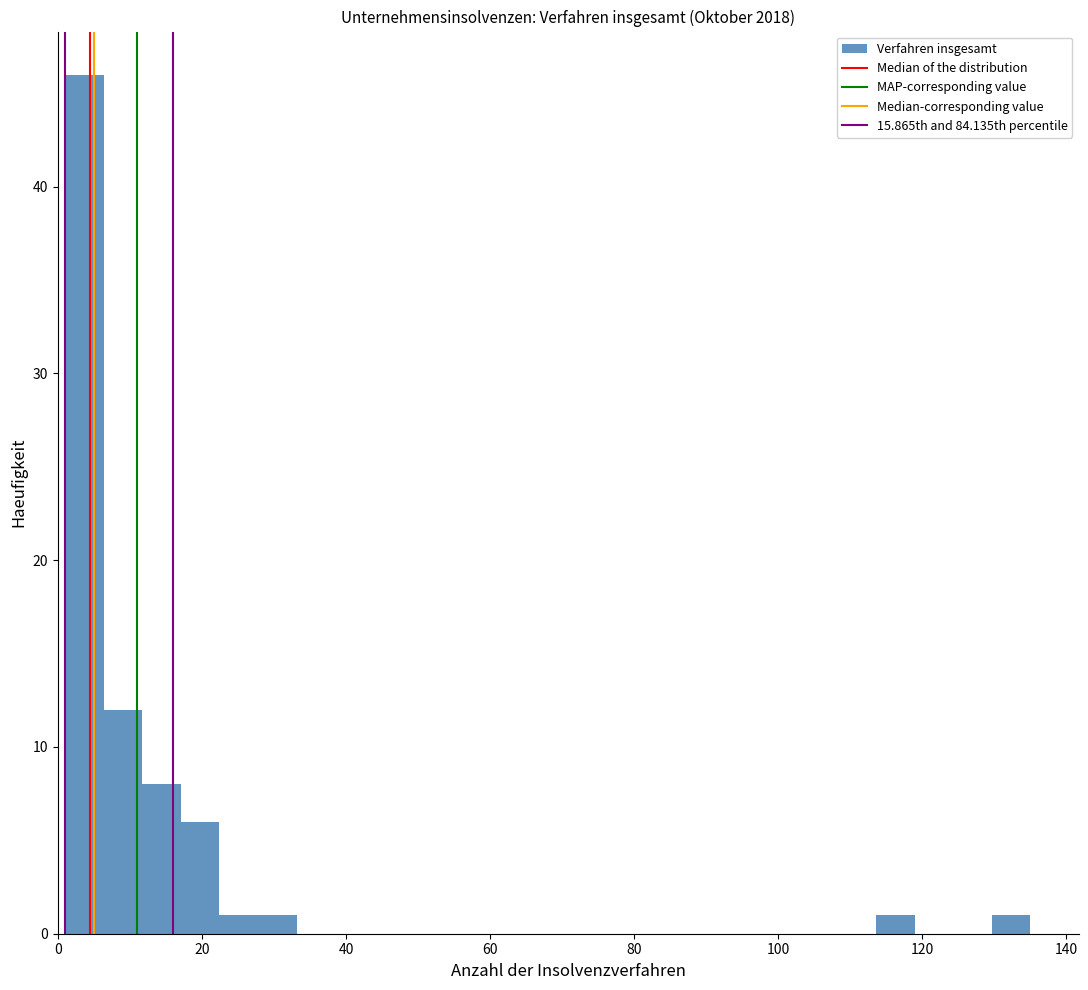

Read against the x-axis, roughly where is the centre of the tallest bar?

4